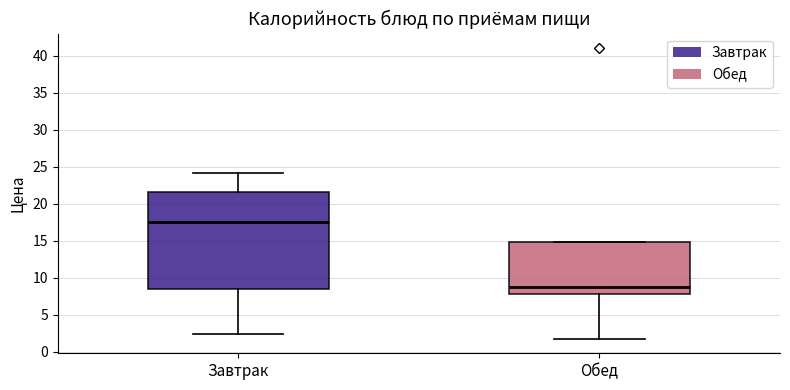

Reading left to right, read every box against the y-axis: the position of its median line, the range the box covers, and the ends of its whiskers. The values are not printed on the chart, so give them approximately, as read against the axis.

Завтрак: median 17.5, box 8.5 to 21.5, whiskers 2.5 to 24.0
Обед: median 9.0, box 8.0 to 15.0, whiskers 2.0 to 15.0